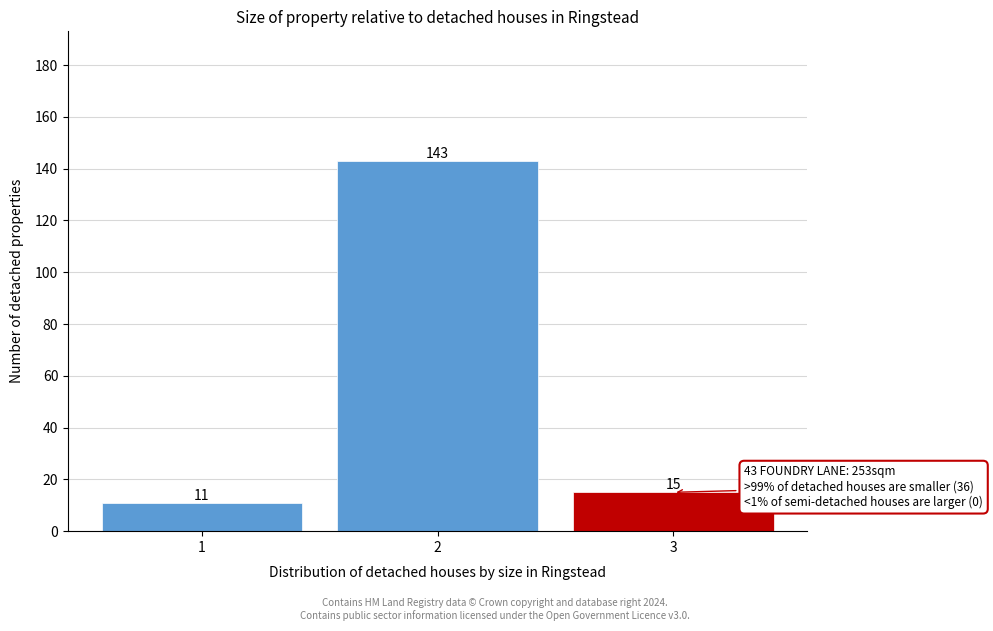

Reading left to right, list every bar in this chart as the range it spans on the x-axis followed by its height.

0.5 to 1.5: 11
1.5 to 2.5: 143
2.5 to 3.5: 15